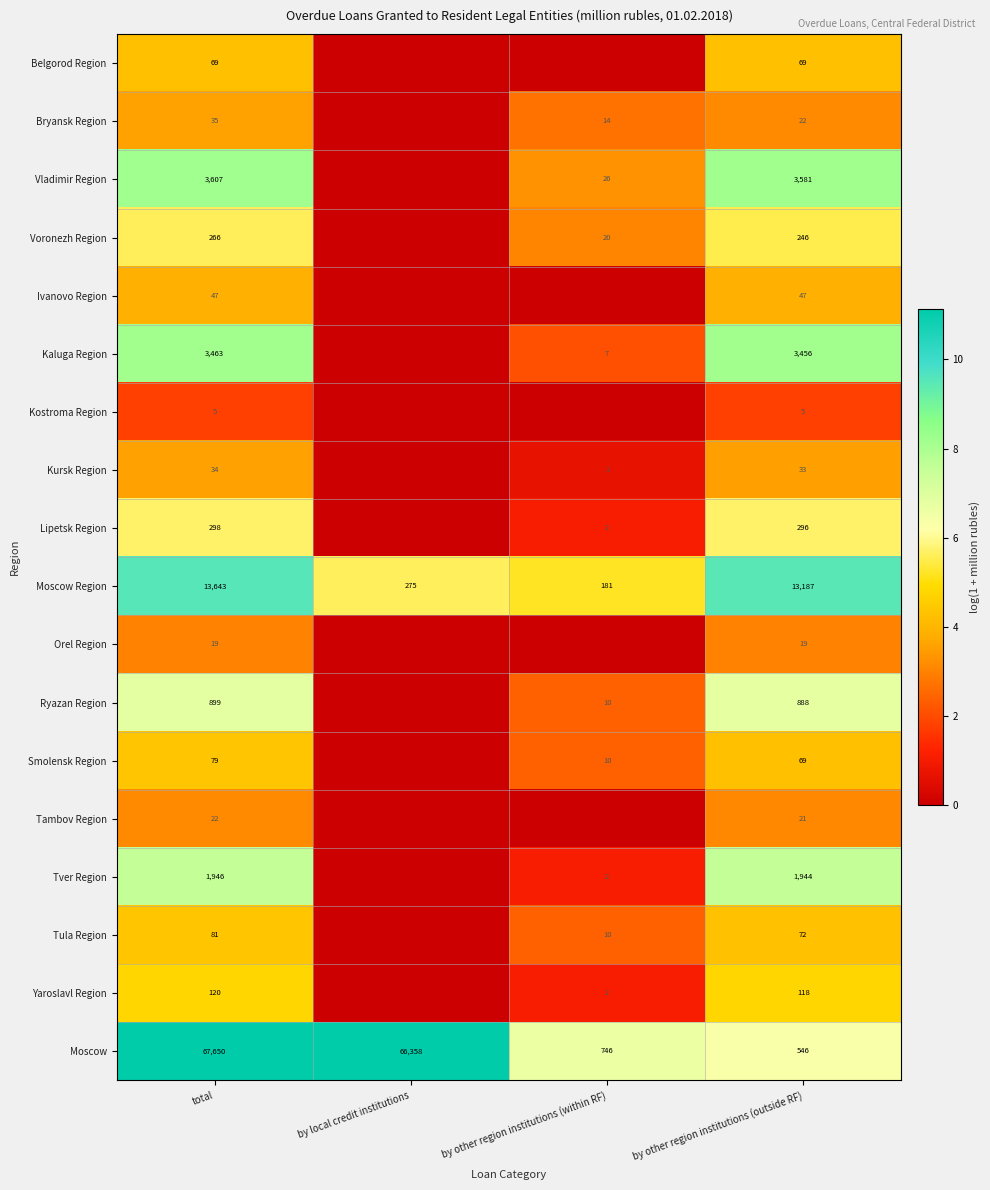

What is the sum of the Vladimir Region values at by other region institutions (outside RF) and by other region institutions (within RF)?

3607